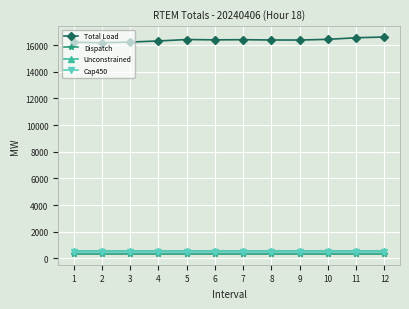

What is the minimum value shown in the chart?

342.9